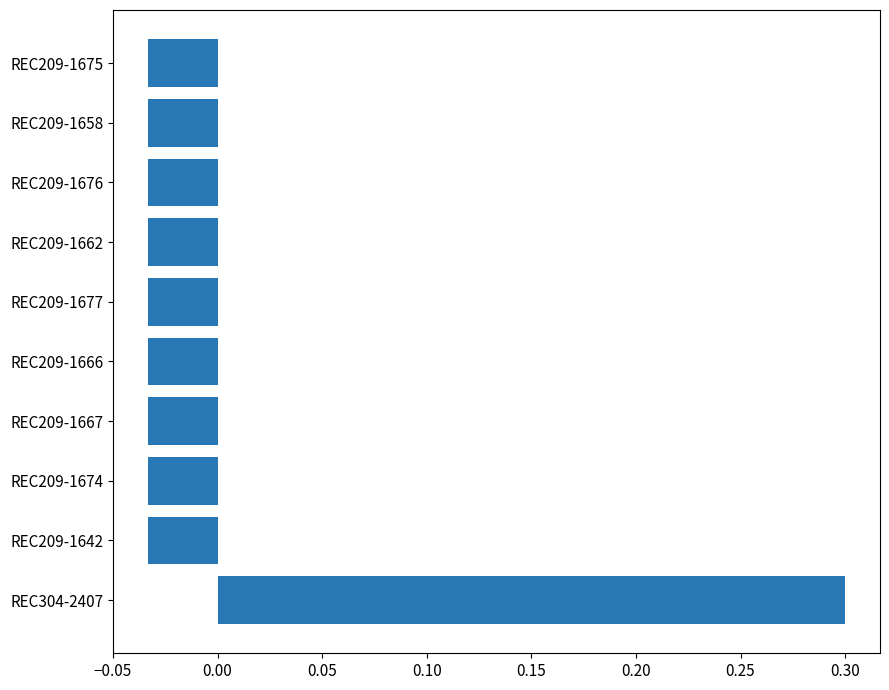

What is the change in value from REC304-2407 to REC209-1674?

-0.3